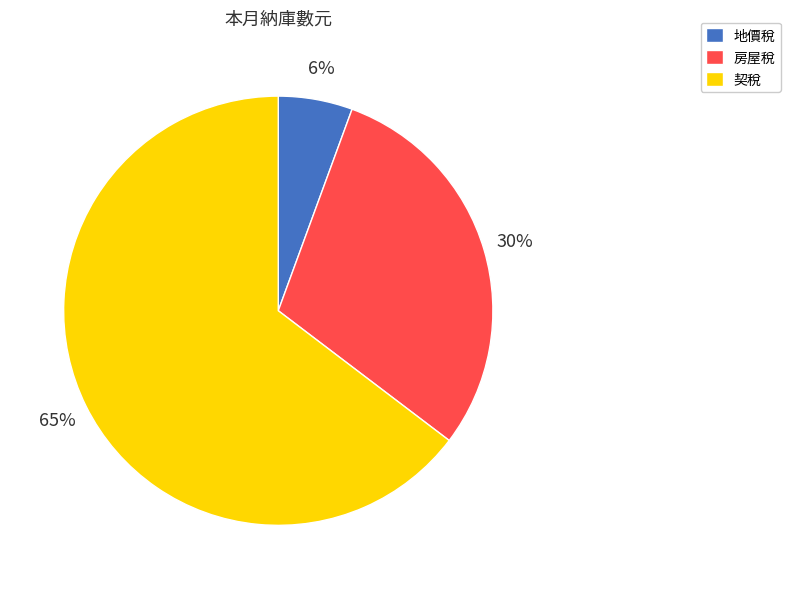

Approximately how many times larger is the value at 地價稅 compared to 房屋稅?

0.2